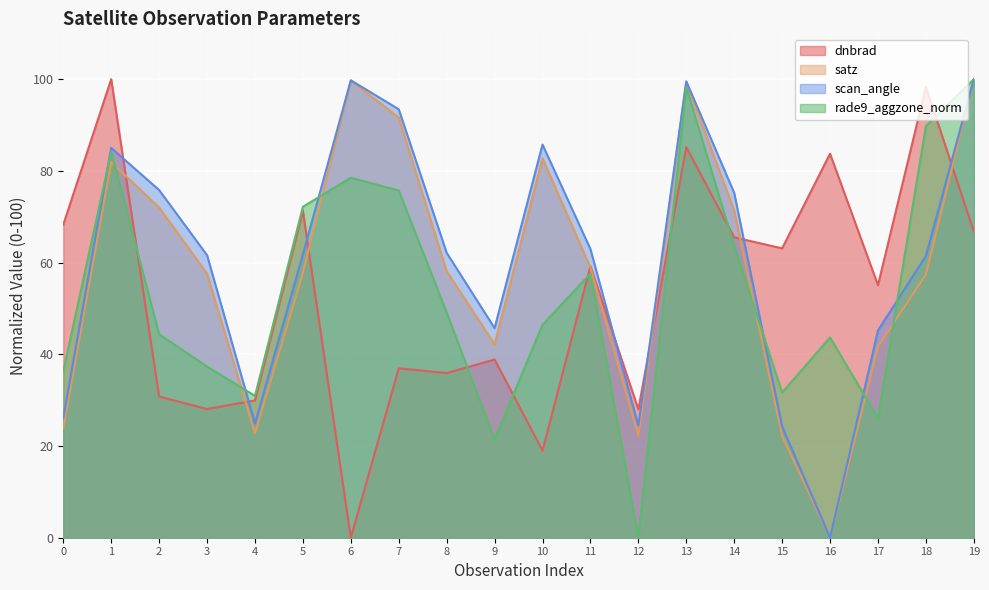

What is the average value of the satz series?

58.2